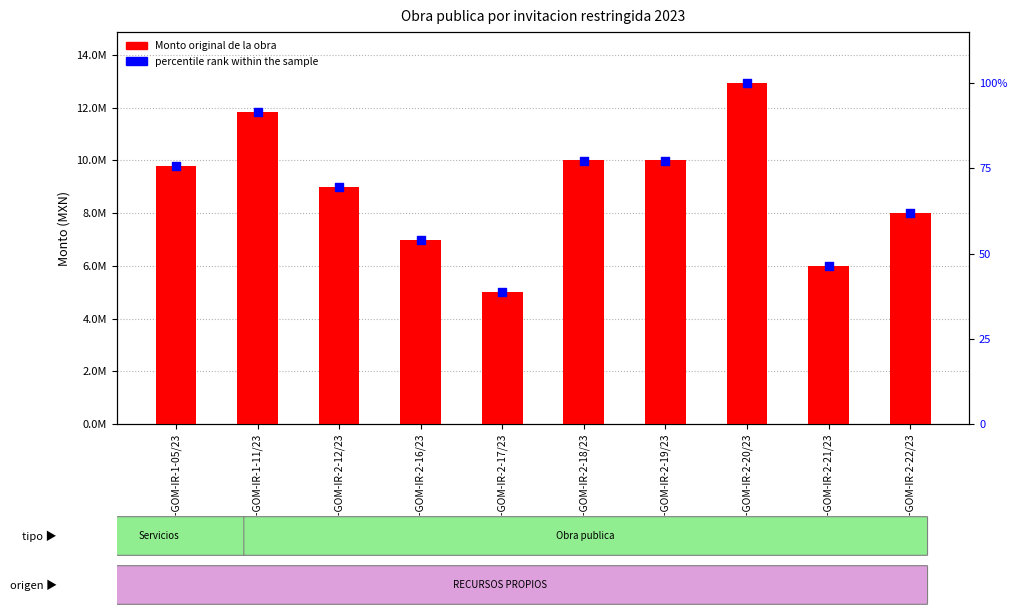

Which series reaches the maximum Y coordinate?

Monto original de la obra